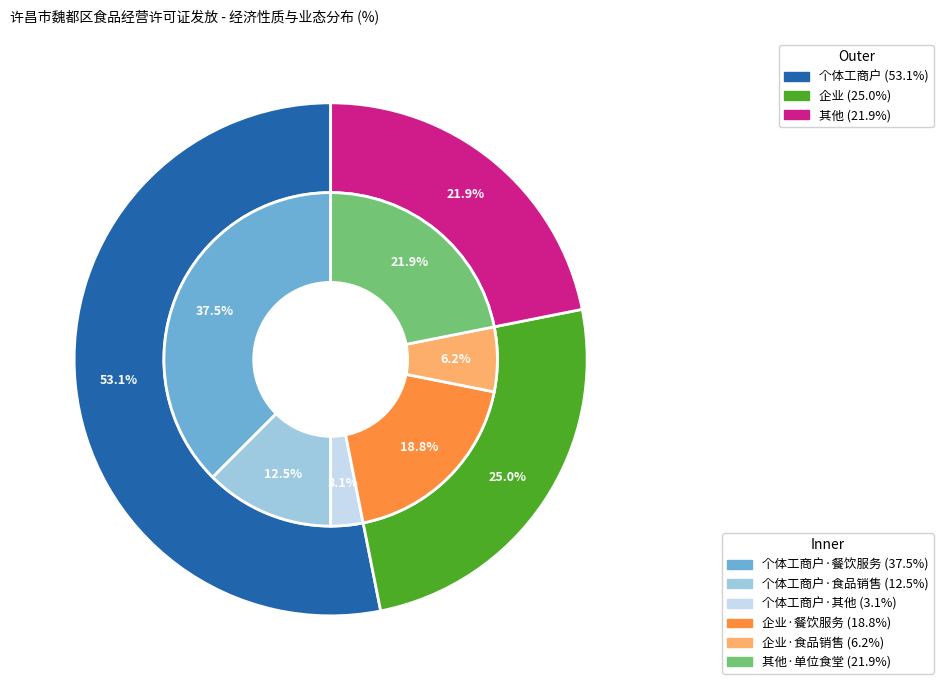

Which slice is the largest?

个体工商户